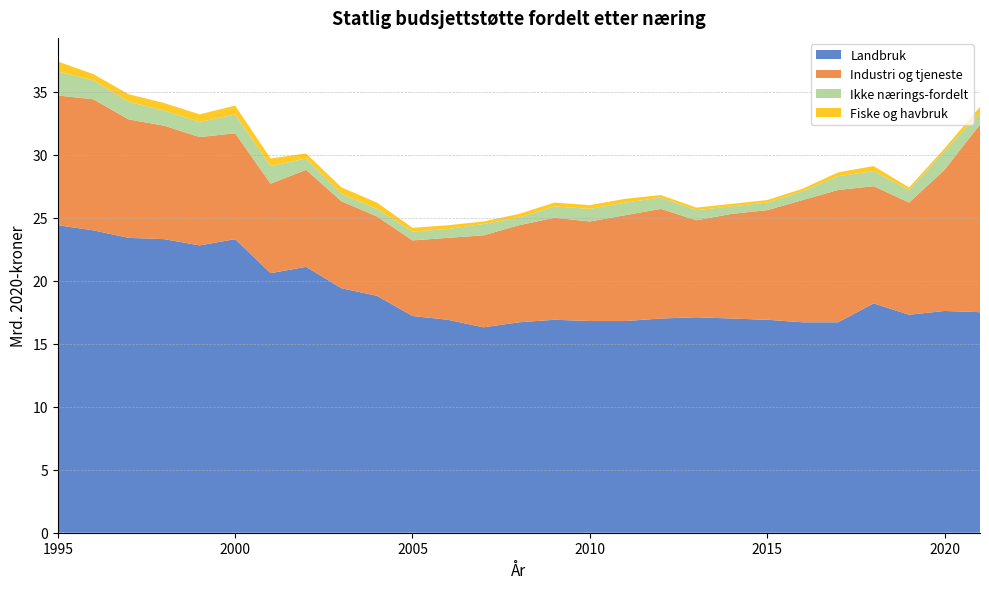

Reading left to right, list all the values displayed in this chart.

Landbruk: 24.4	24.0	23.4	23.3	22.8	23.3	20.6	21.1	19.4	18.8	17.2	16.9	16.3	16.7	16.9	16.8	16.8	17.0	17.1	17.0	16.9	16.7	16.7	18.2	17.3	17.6	17.5
Industri og tjeneste: 10.3	10.4	9.4	9.0	8.6	8.4	7.1	7.7	6.9	6.3	6.0	6.5	7.3	7.7	8.1	7.9	8.4	8.7	7.7	8.3	8.7	9.7	10.5	9.3	8.9	11.2	14.9
Ikke nærings-fordelt: 1.9	1.5	1.4	1.2	1.2	1.5	1.4	0.9	0.6	0.6	0.7	0.7	0.9	0.6	0.9	1.0	1.0	0.9	0.8	0.6	0.6	0.7	1.1	1.2	1.0	1.5	0.9
Fiske og havbruk: 0.8	0.5	0.6	0.6	0.6	0.7	0.6	0.4	0.5	0.5	0.3	0.3	0.2	0.3	0.3	0.3	0.3	0.2	0.2	0.2	0.2	0.2	0.3	0.4	0.2	0.2	0.5